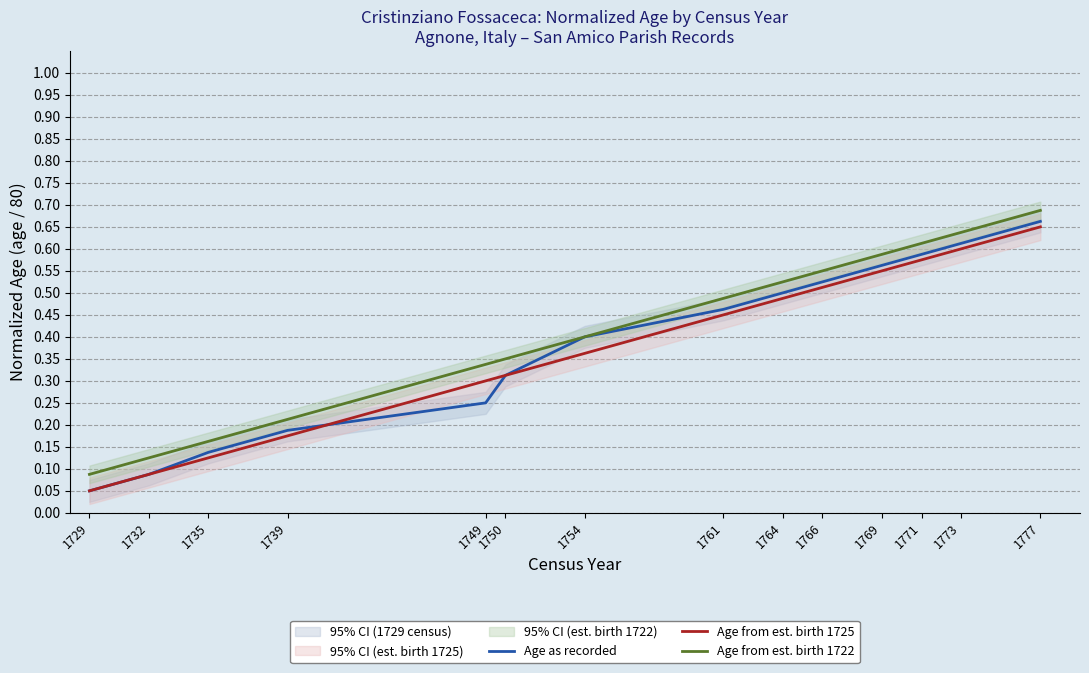

What is the sum of the Age from est. birth 1725 values at 1749 and 1773?

0.9